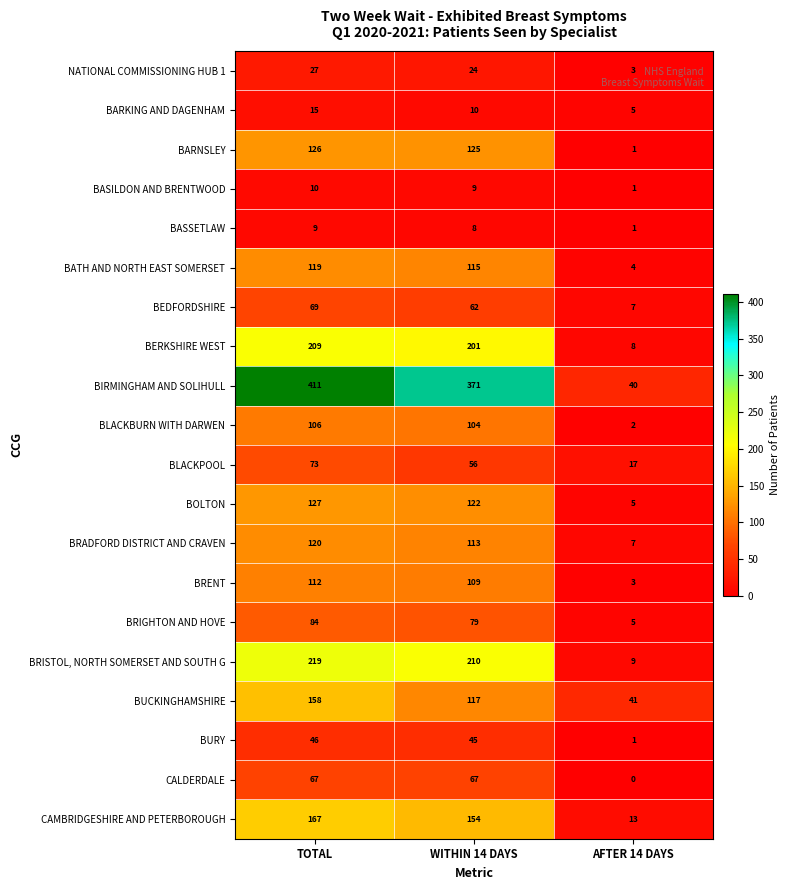

True or false: BRISTOL, NORTH SOMERSET AND SOUTH G has a value of 219 at TOTAL.

True